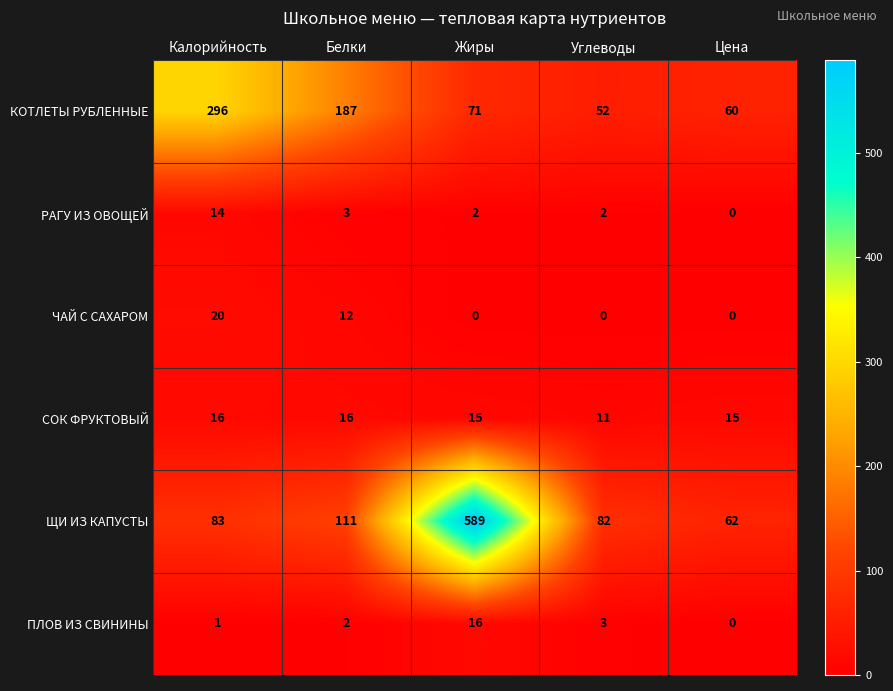

How many values in the СОК ФРУКТОВЫЙ series are below 15?

1